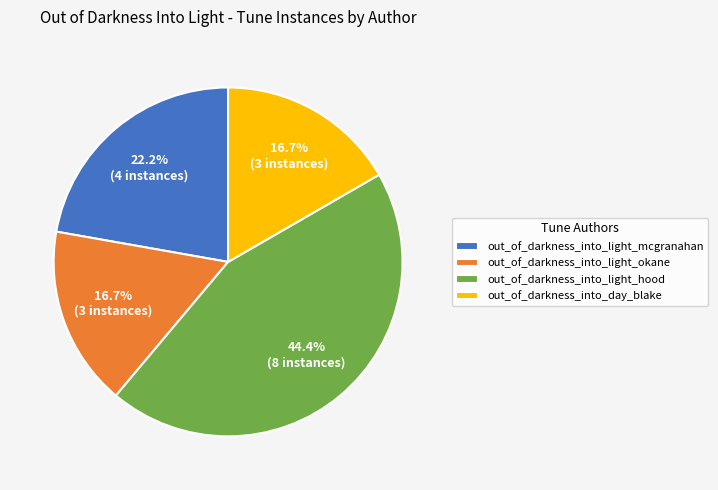

To the nearest percent, what is the difference between the out_of_darkness_into_light_hood and out_of_darkness_into_light_mcgranahan slice percentages?

22%